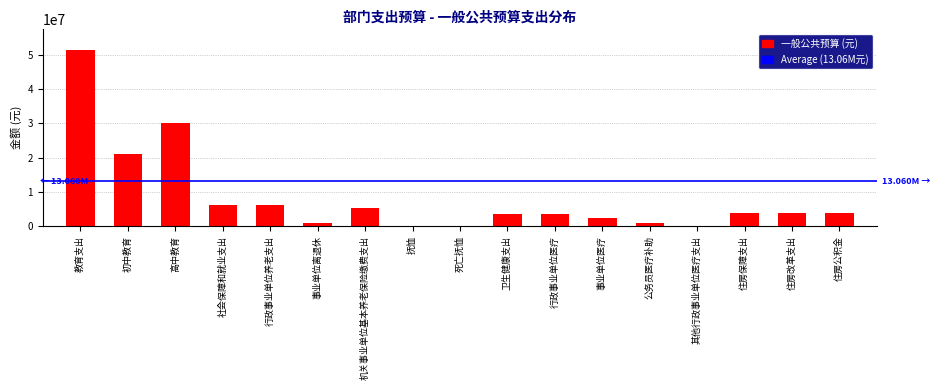

What is the sum of all values?

143552721.6